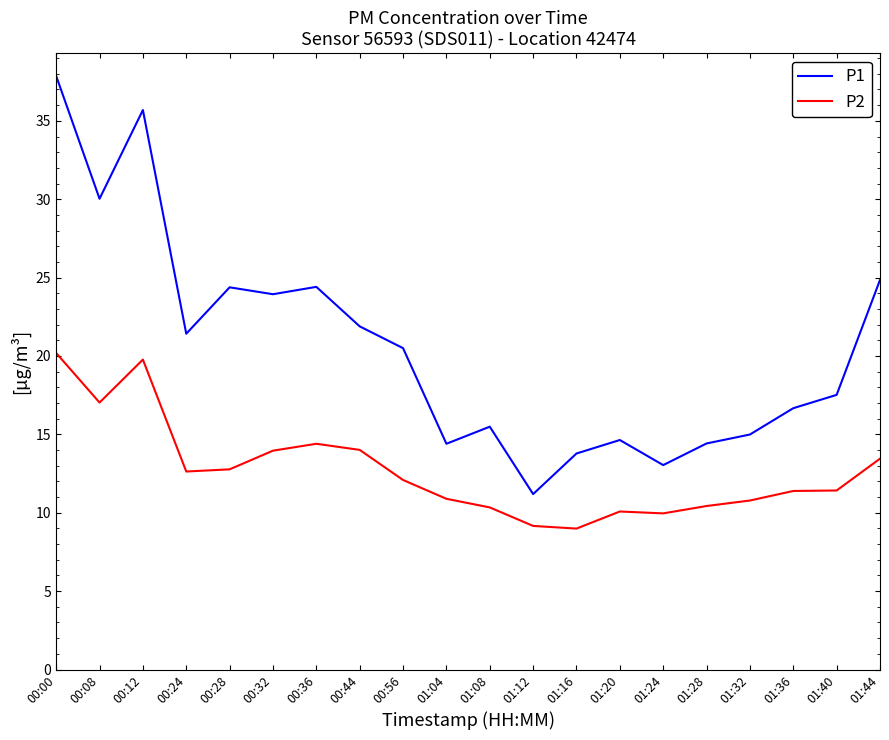

What is the spread (max minus min) of values at 00:00?

17.7